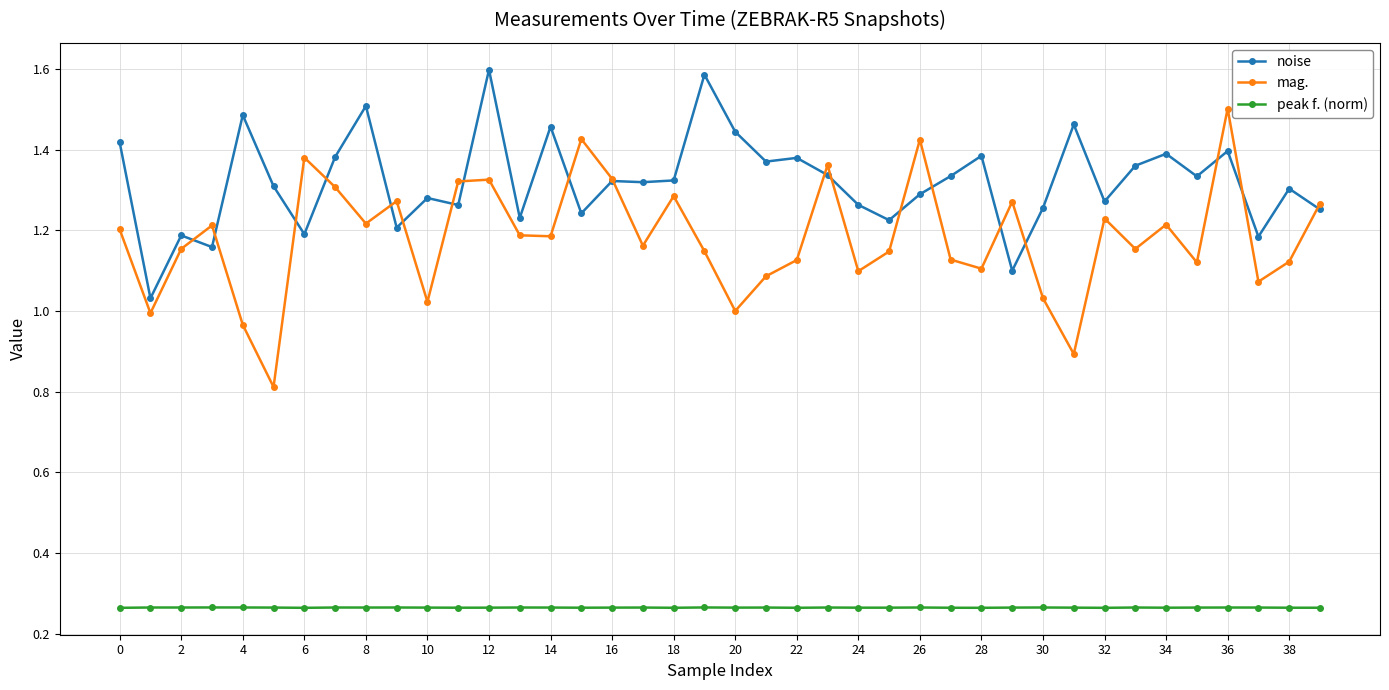

True or false: noise has more than 0 interior local peaks.

True